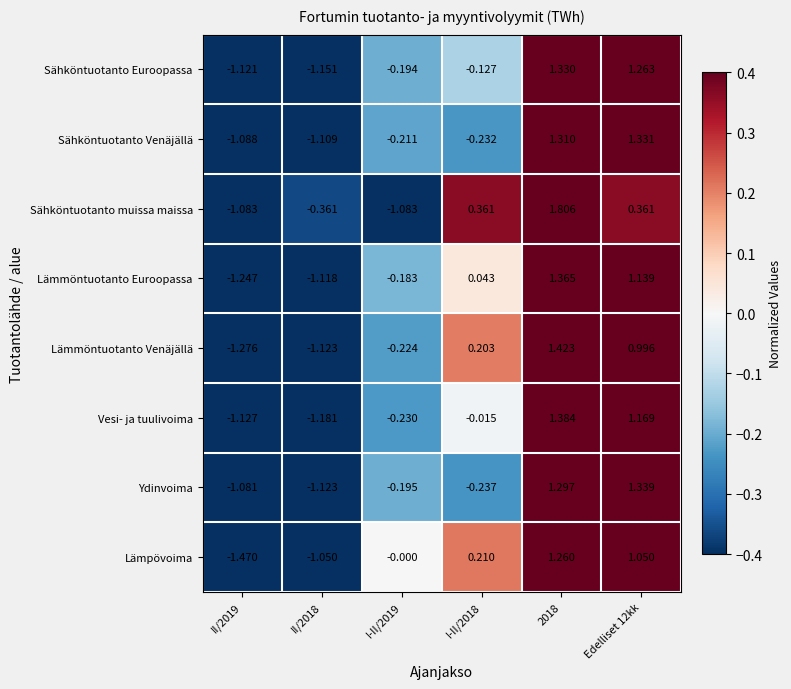

Is the value of Lämmöntuotanto Euroopassa at II/2019 greater than the value of Vesi- ja tuulivoima at II/2019?

No